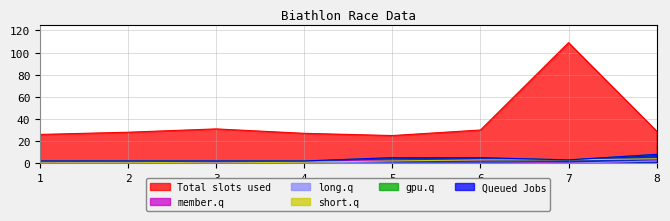

What is the total value across all series at 7?

118